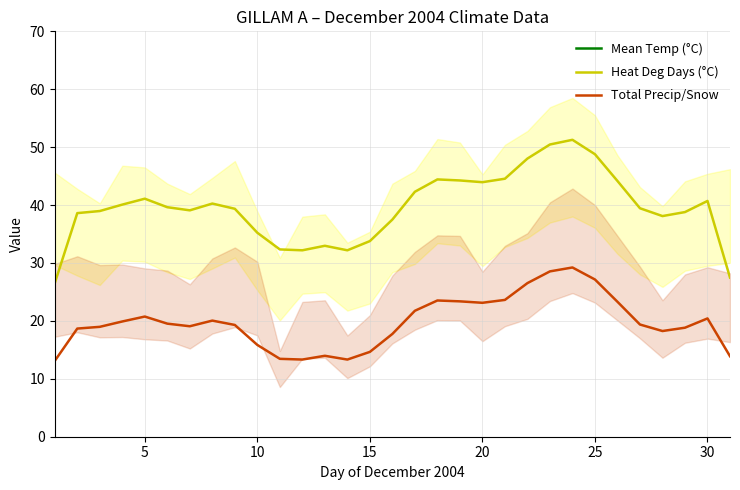

Reading left to right, transcribe all the data shown in this chart.

Mean Temp (°C): -17.5	-24.9	-25.3	-26.5	-27.7	-26.0	-25.4	-26.7	-25.7	-21.1	-17.9	-17.8	-18.6	-17.8	-19.5	-23.7	-29.0	-31.4	-31.2	-30.8	-31.5	-35.4	-38.1	-39.0	-36.2	-31.1	-25.8	-24.3	-25.1	-27.2	-18.5
Heat Deg Days (°C): 26.5	38.6	39.0	40.1	41.1	39.6	39.1	40.3	39.4	35.2	32.3	32.2	33.0	32.2	33.8	37.5	42.3	44.4	44.2	43.9	44.5	48.0	50.5	51.3	48.8	44.2	39.4	38.1	38.8	40.7	27.5
Total Precip/Snow: 13.1	18.7	19.0	19.9	20.8	19.5	19.1	20.0	19.3	15.8	13.4	13.3	14.0	13.3	14.6	17.7	21.7	23.5	23.4	23.1	23.6	26.5	28.5	29.2	27.1	23.3	19.4	18.2	18.8	20.4	13.9